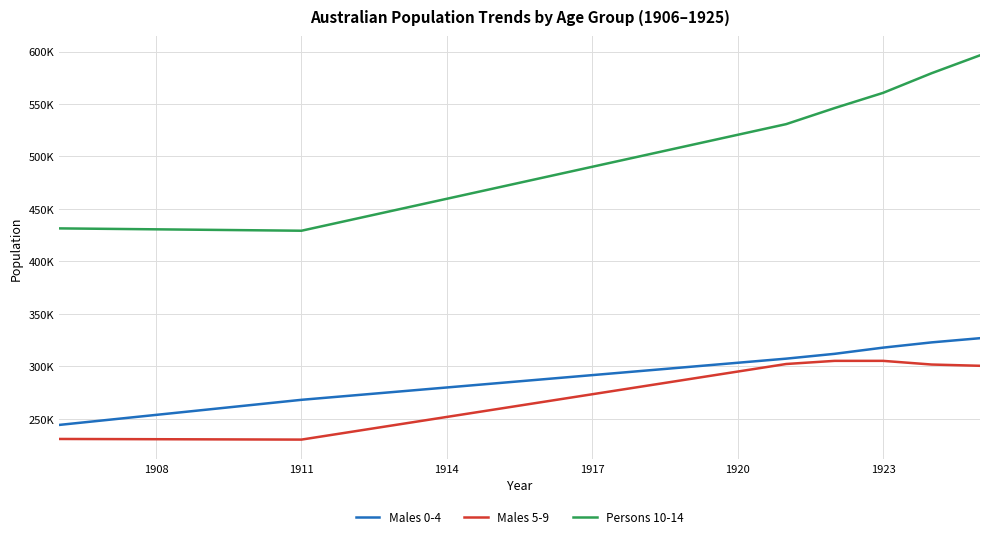

List the series in order of their peak value, lowest first.

Males 5-9, Males 0-4, Persons 10-14